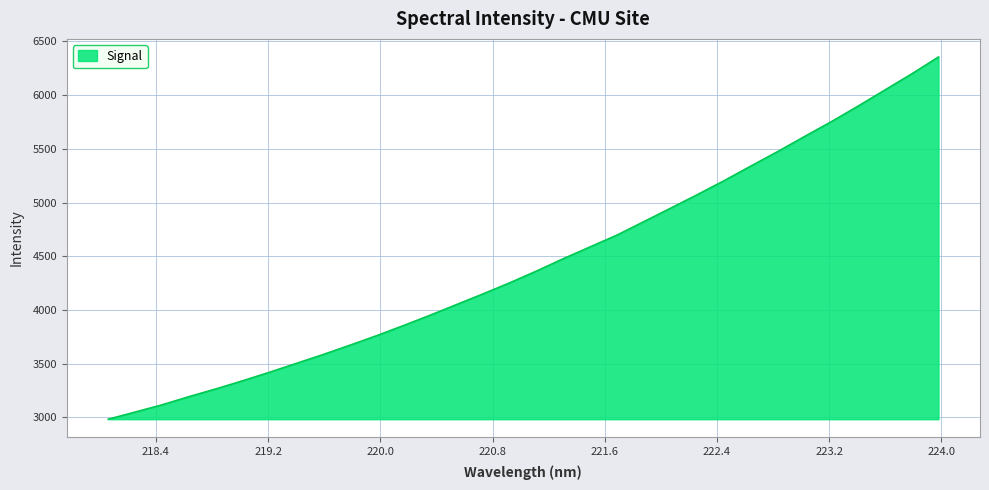

What is the greatest value displayed?

6354.9